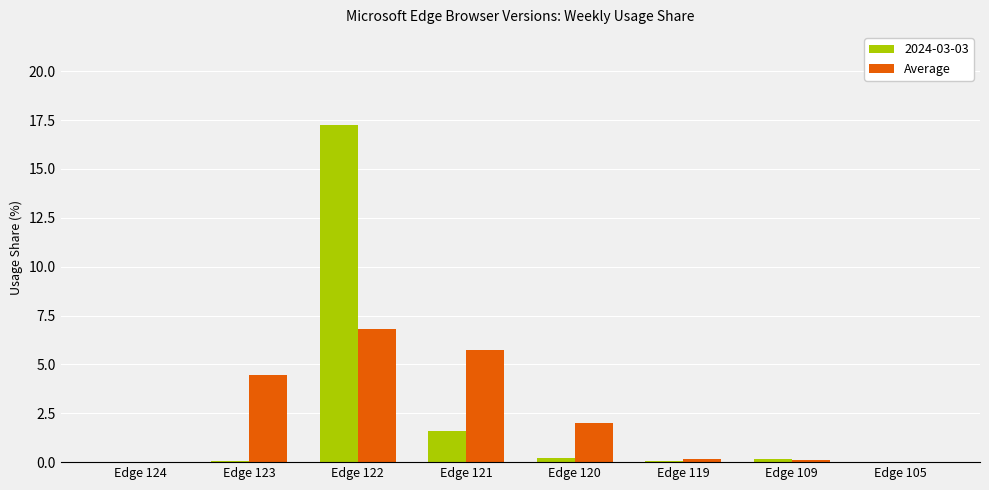

At which category is the sum across all series the highest?

Edge 122